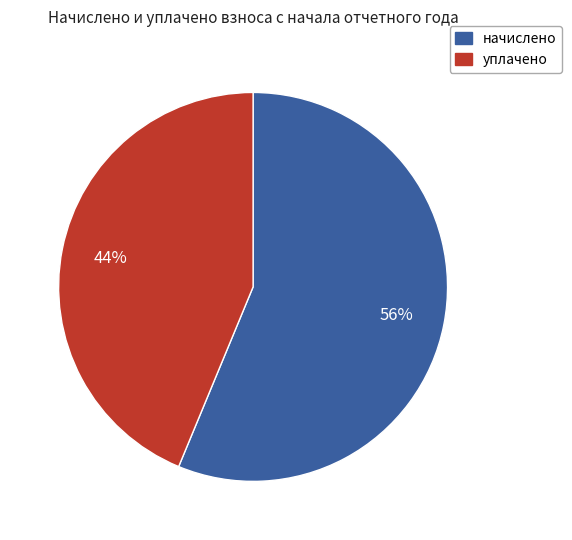

Count the number of slices in the pie.

2